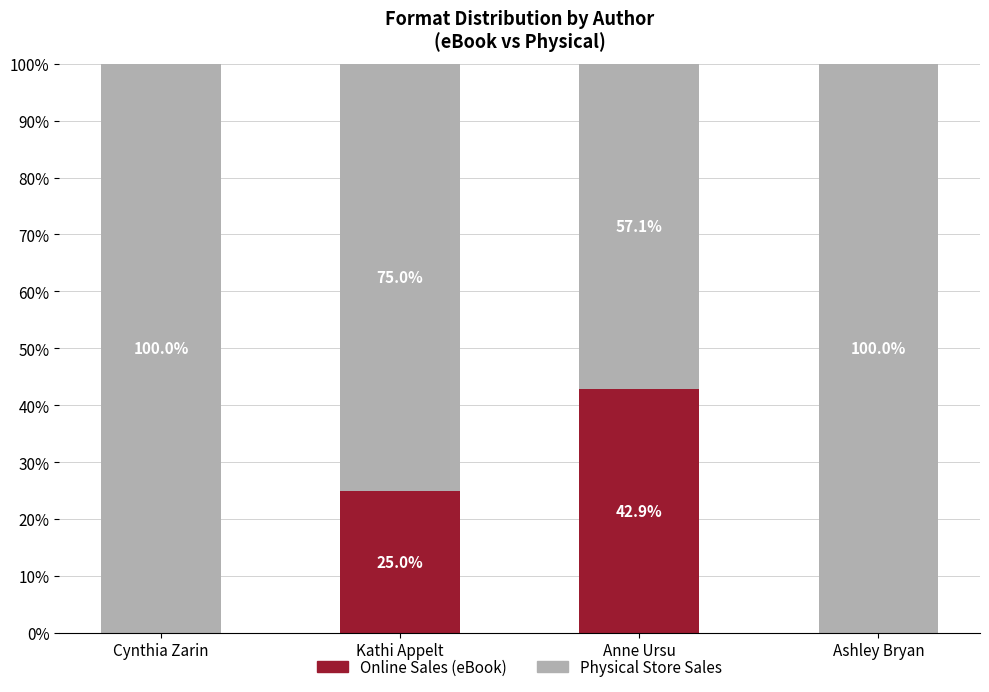

The value of Online Sales (eBook) at Ashley Bryan is 21.4. True or false?

False